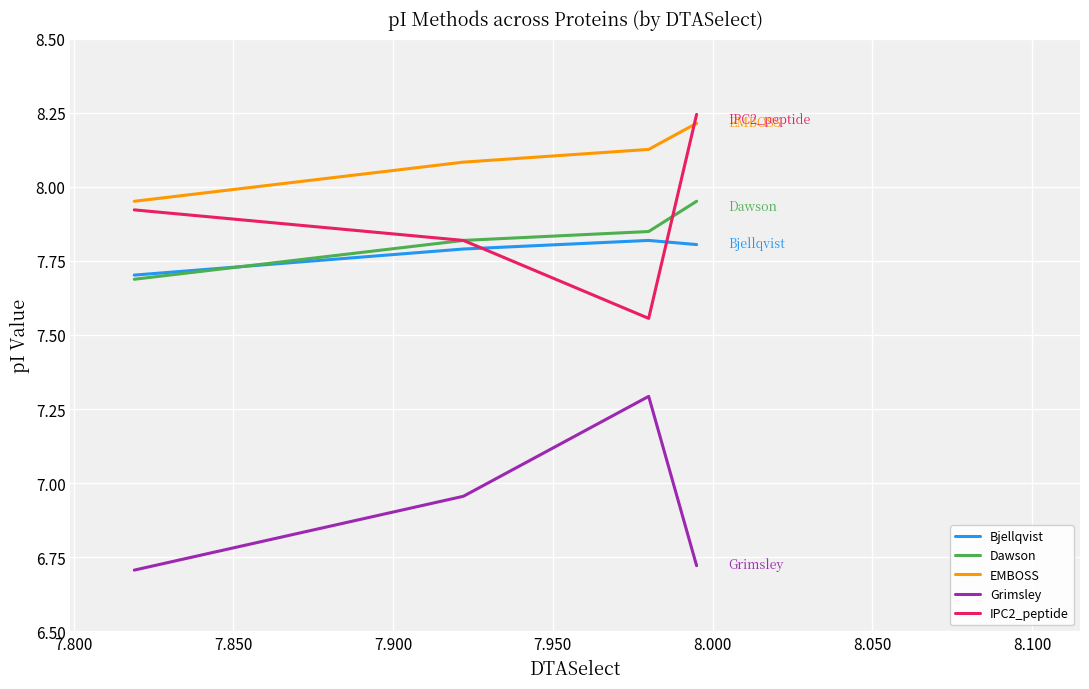

True or false: Bjellqvist and Grimsley intersect in this chart.

False